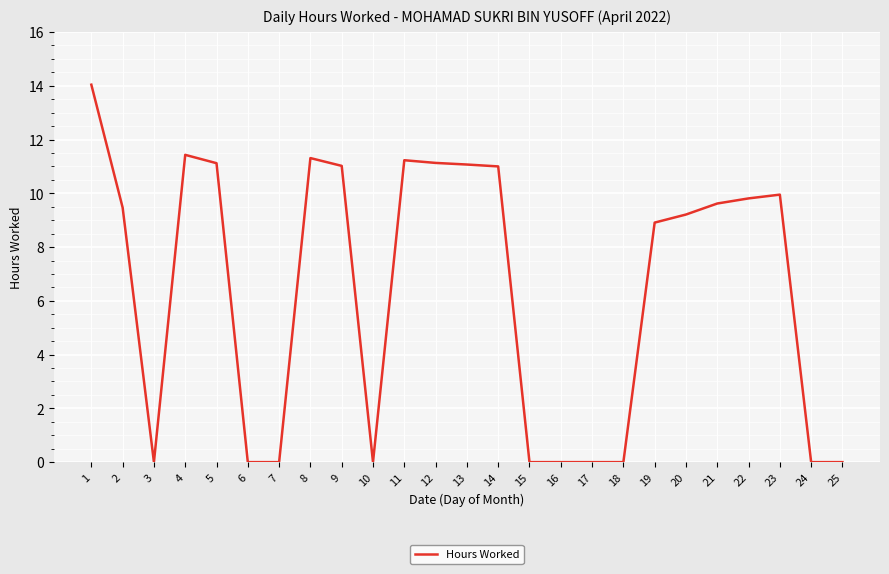

At which label does the data first exceed 9?

1